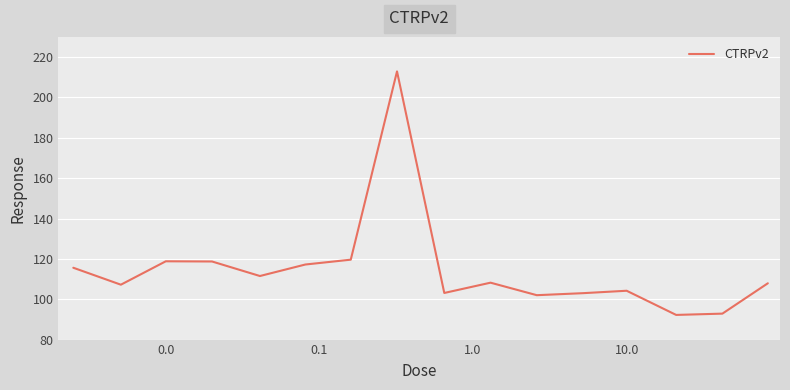

What is the difference between the maximum and minimum values?

120.7